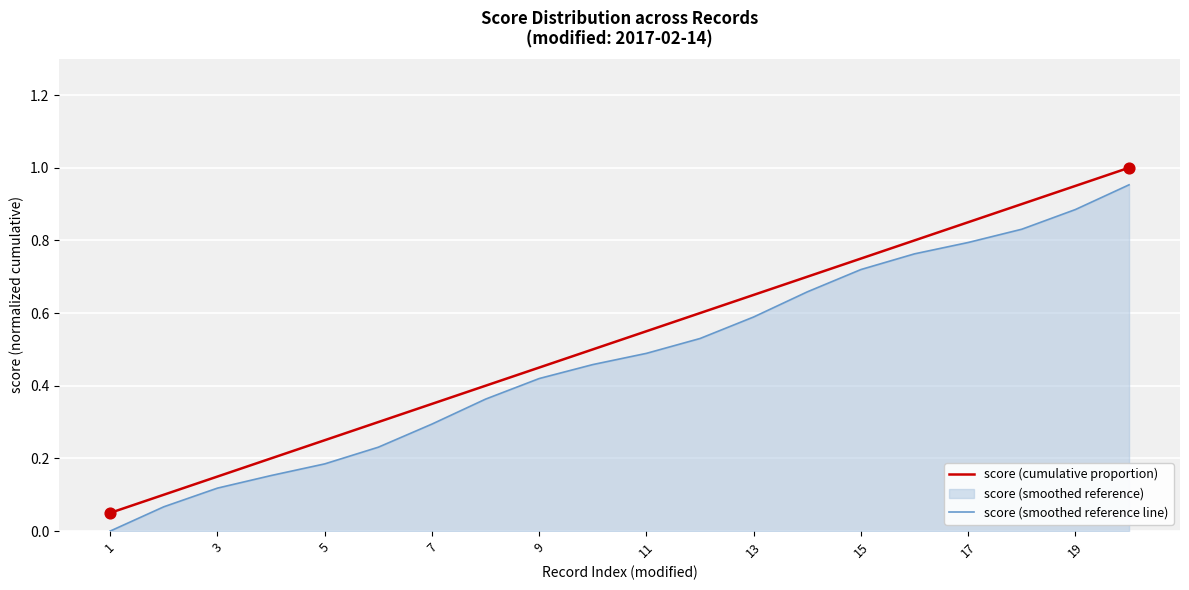

True or false: score (cumulative proportion) and score (smoothed reference line) intersect in this chart.

False